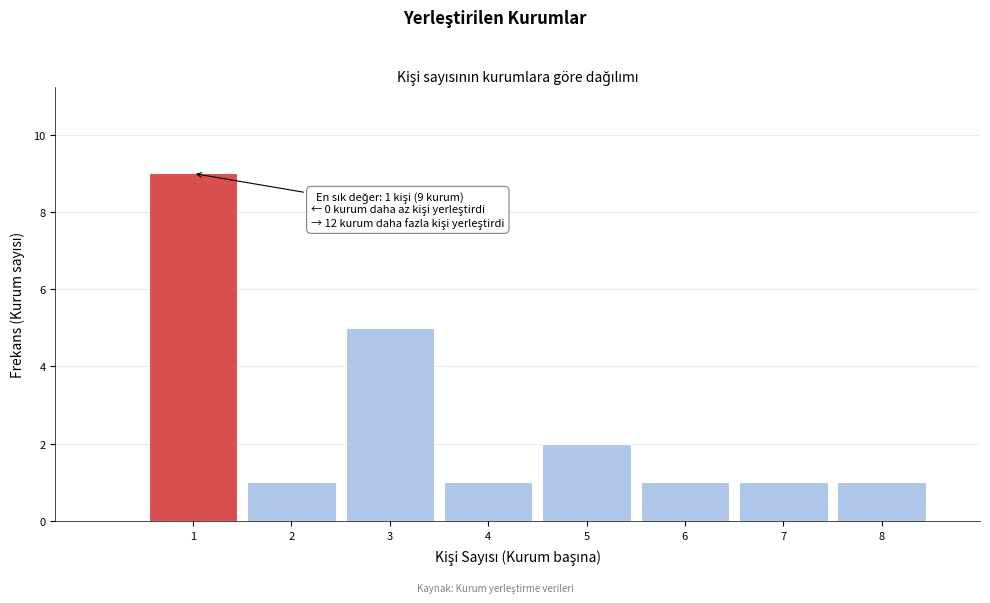

Over which range of the x-axis is the bar tallest?

0.5 to 1.5